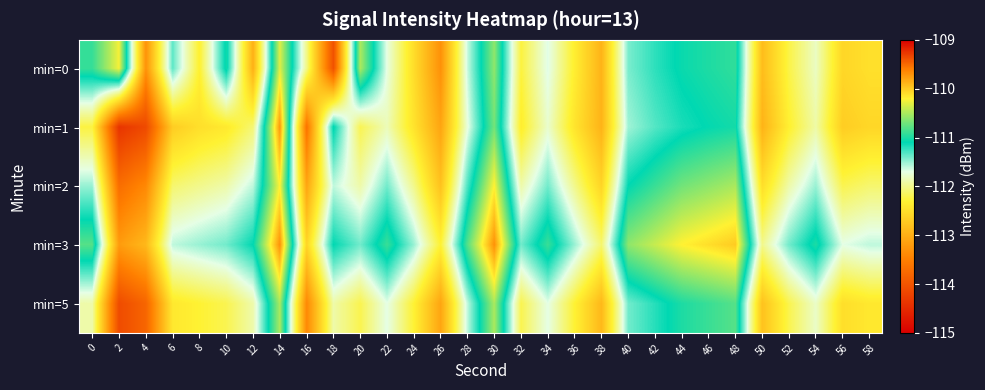

Count the number of categories in the chart.

30